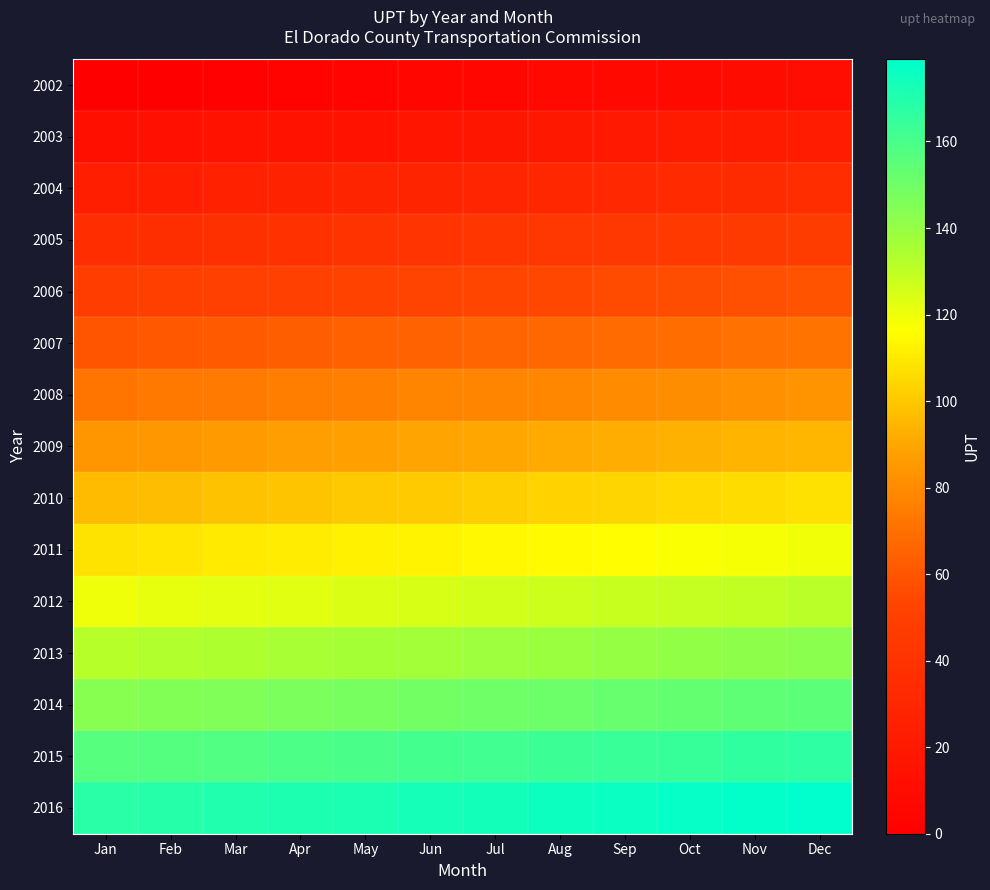

Reading left to right, extract all data points from this chart.

2002: Jan=0	Feb=1	Mar=2	Apr=3	May=4	Jun=5	Jul=6	Aug=7	Sep=8	Oct=9	Nov=10	Dec=11
2003: Jan=12	Feb=13	Mar=14	Apr=15	May=16	Jun=17	Jul=18	Aug=19	Sep=20	Oct=21	Nov=22	Dec=23
2004: Jan=24	Feb=25	Mar=26	Apr=27	May=28	Jun=29	Jul=30	Aug=31	Sep=32	Oct=33	Nov=34	Dec=35
2005: Jan=36	Feb=37	Mar=38	Apr=39	May=40	Jun=41	Jul=42	Aug=43	Sep=44	Oct=45	Nov=46	Dec=47
2006: Jan=48	Feb=49	Mar=50	Apr=51	May=52	Jun=53	Jul=54	Aug=55	Sep=56	Oct=57	Nov=58	Dec=59
2007: Jan=60	Feb=61	Mar=62	Apr=63	May=64	Jun=65	Jul=66	Aug=67	Sep=68	Oct=69	Nov=70	Dec=71
2008: Jan=72	Feb=73	Mar=74	Apr=75	May=76	Jun=77	Jul=78	Aug=79	Sep=80	Oct=81	Nov=82	Dec=83
2009: Jan=84	Feb=85	Mar=86	Apr=87	May=88	Jun=89	Jul=90	Aug=91	Sep=92	Oct=93	Nov=94	Dec=95
2010: Jan=96	Feb=97	Mar=98	Apr=99	May=100	Jun=101	Jul=102	Aug=103	Sep=104	Oct=105	Nov=106	Dec=107
2011: Jan=108	Feb=109	Mar=110	Apr=111	May=112	Jun=113	Jul=114	Aug=115	Sep=116	Oct=117	Nov=118	Dec=119
2012: Jan=120	Feb=121	Mar=122	Apr=123	May=124	Jun=125	Jul=126	Aug=127	Sep=128	Oct=129	Nov=130	Dec=131
2013: Jan=132	Feb=133	Mar=134	Apr=135	May=136	Jun=137	Jul=138	Aug=139	Sep=140	Oct=141	Nov=142	Dec=143
2014: Jan=144	Feb=145	Mar=146	Apr=147	May=148	Jun=149	Jul=150	Aug=151	Sep=152	Oct=153	Nov=154	Dec=155
2015: Jan=156	Feb=157	Mar=158	Apr=159	May=160	Jun=161	Jul=162	Aug=163	Sep=164	Oct=165	Nov=166	Dec=167
2016: Jan=168	Feb=169	Mar=170	Apr=171	May=172	Jun=173	Jul=174	Aug=175	Sep=176	Oct=177	Nov=178	Dec=179